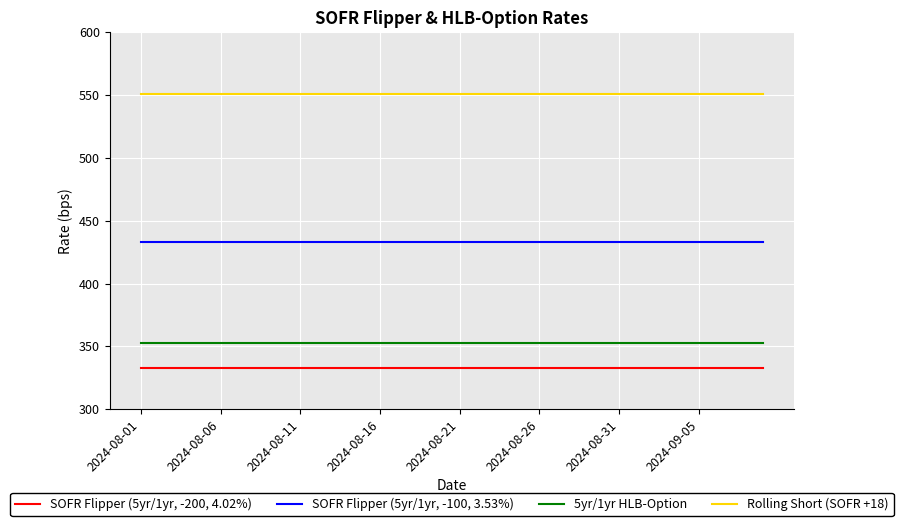

Rank the series by their maximum value, from highest to lowest.

Rolling Short (SOFR +18), SOFR Flipper (5yr/1yr, -100, 3.53%), 5yr/1yr HLB-Option, SOFR Flipper (5yr/1yr, -200, 4.02%)